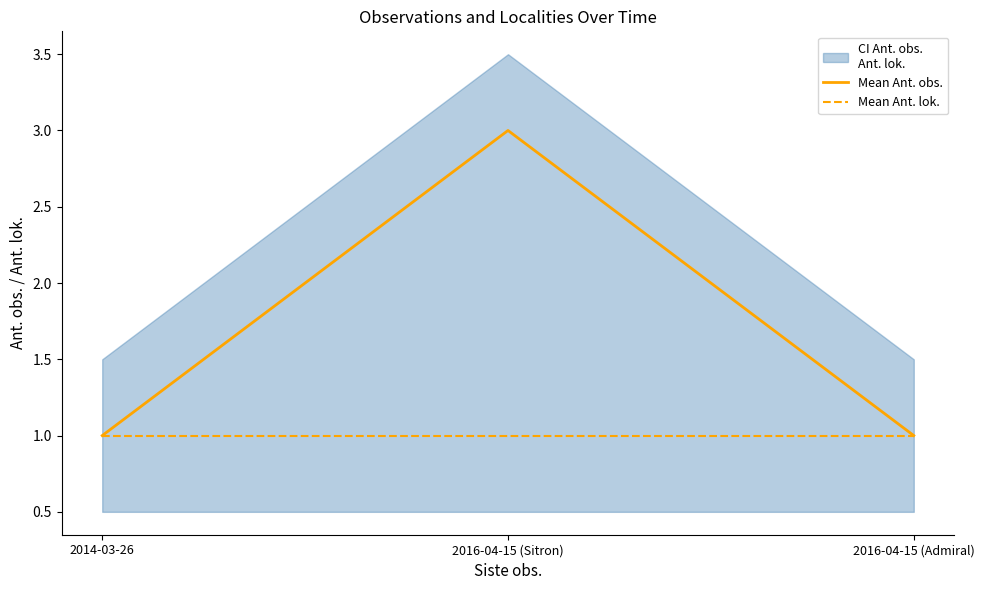

How many lines are shown in the chart?

2